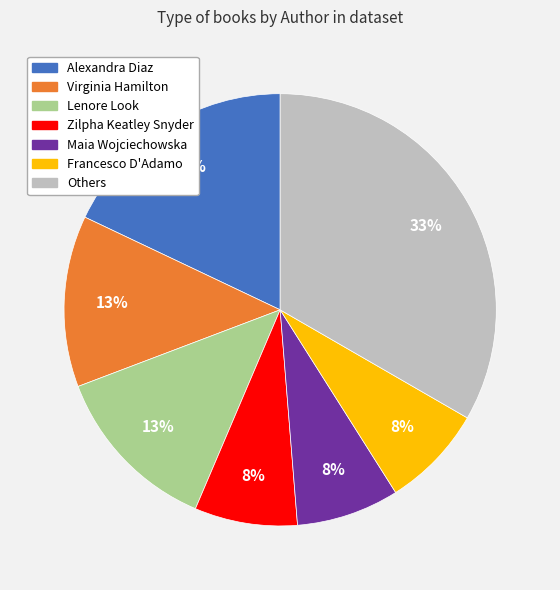

The Virginia Hamilton slice represents 1% of the pie. True or false?

False